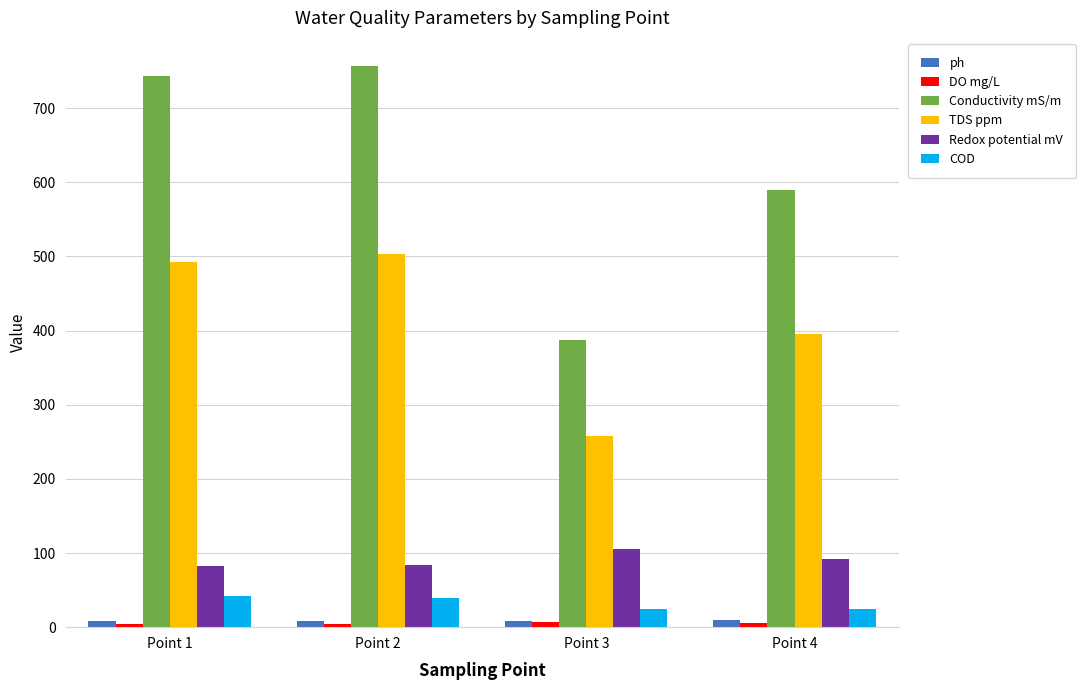

Is the value of TDS ppm at Point 4 greater than the value of ph at Point 1?

Yes